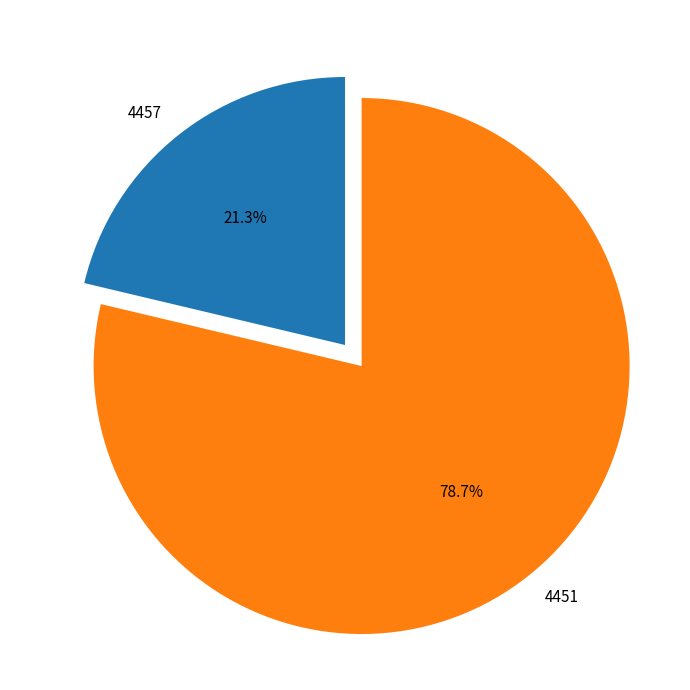

To the nearest percent, what is the combined percentage of 4457 and 4451?

100%